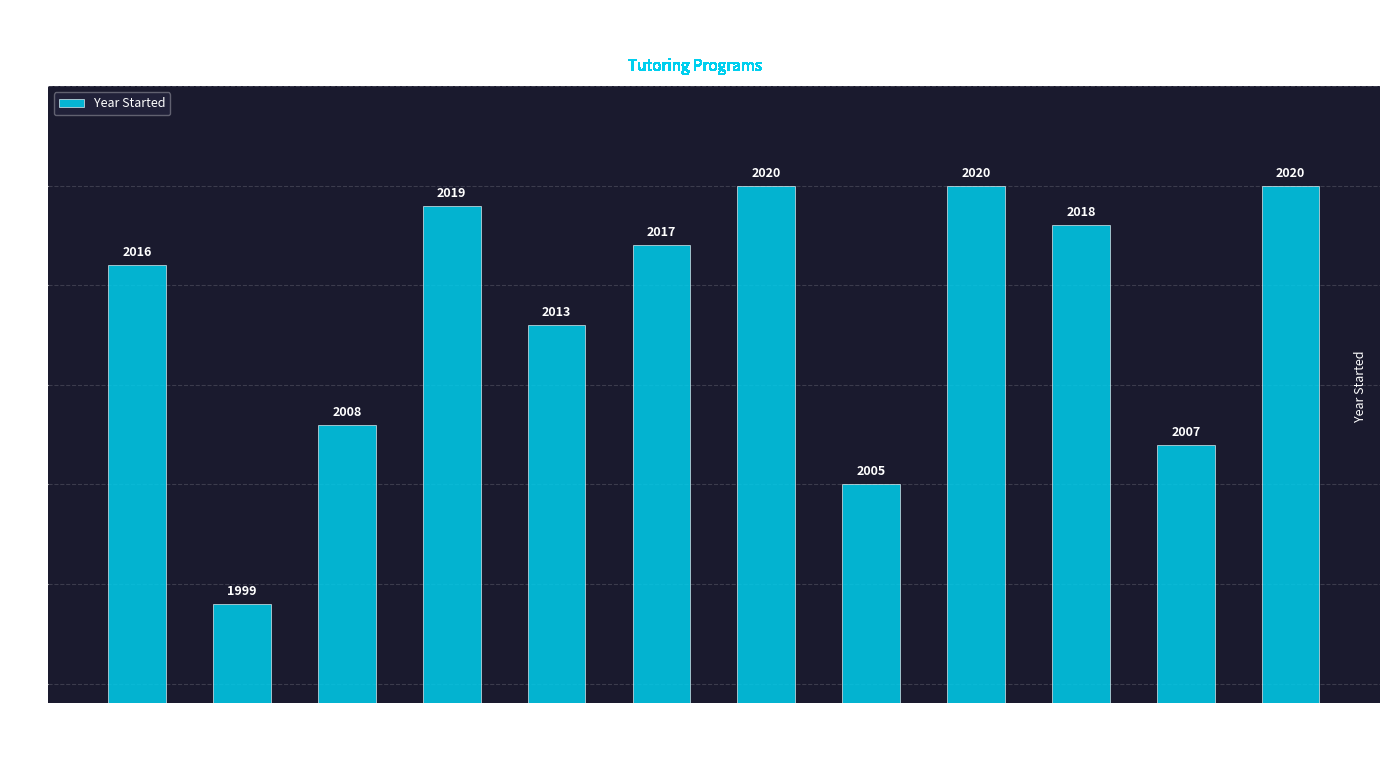

Which category has the lowest value across all series?

Brainfuse